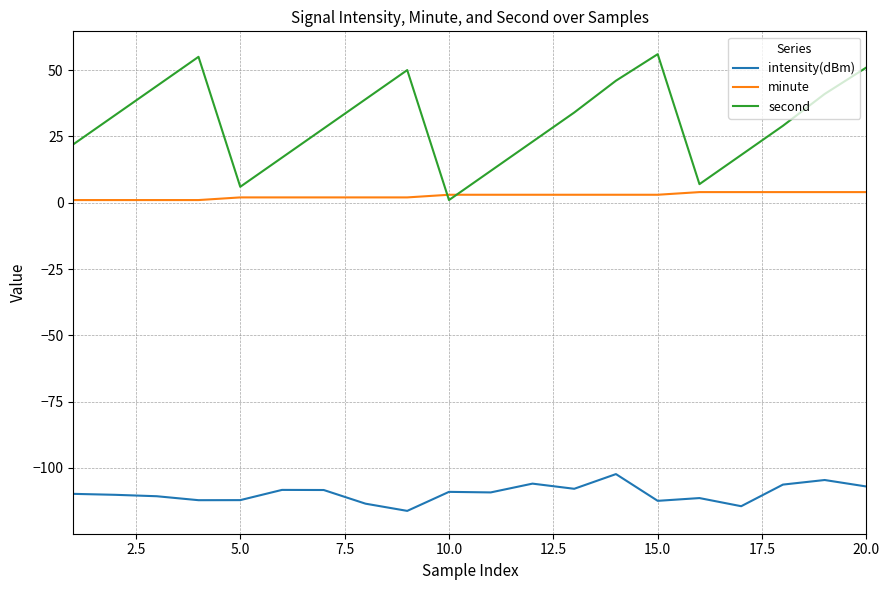

What is the highest value of the intensity(dBm) series?

-102.3